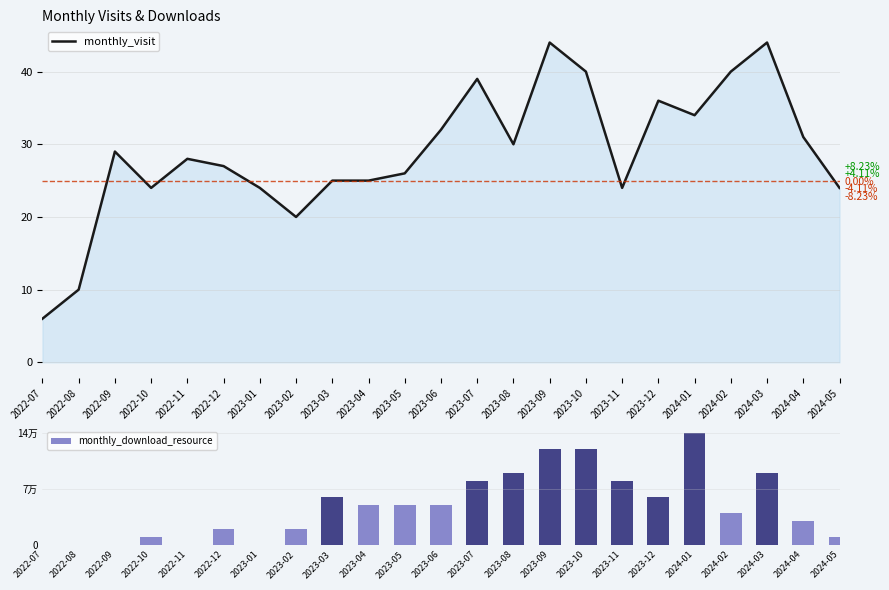

What position from the right is 2023-03?

15